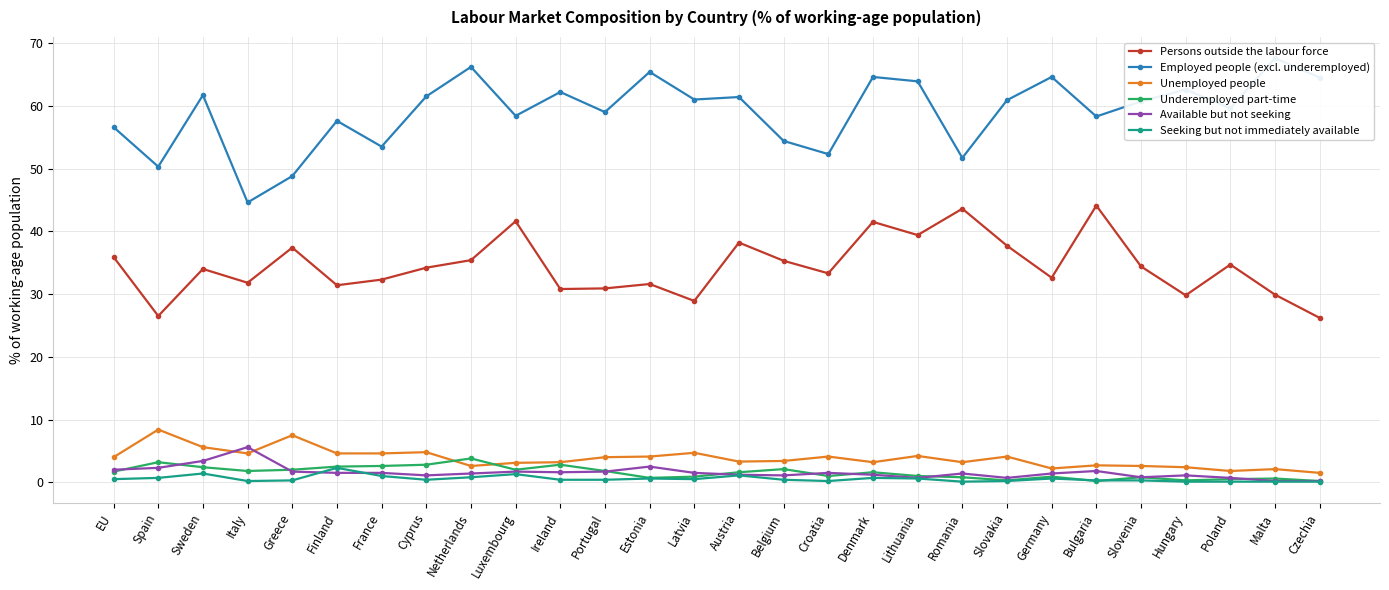

The Persons outside the labour force series shows 20.7 at EU. True or false?

False